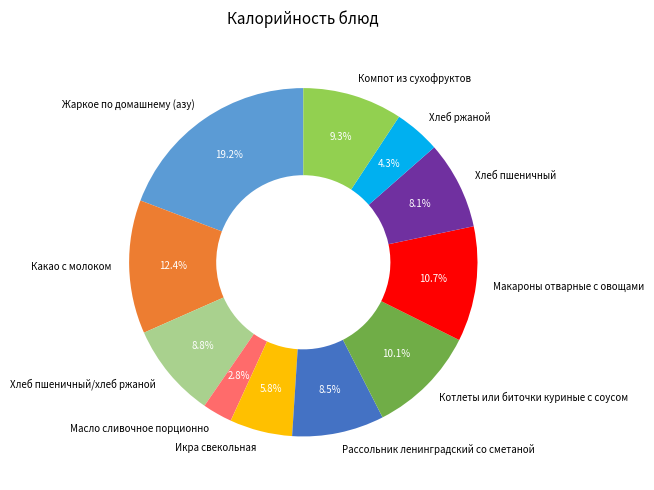

Do Котлеты или биточки куриные с соусом and Хлеб ржаной together represent more than half of the pie?

No